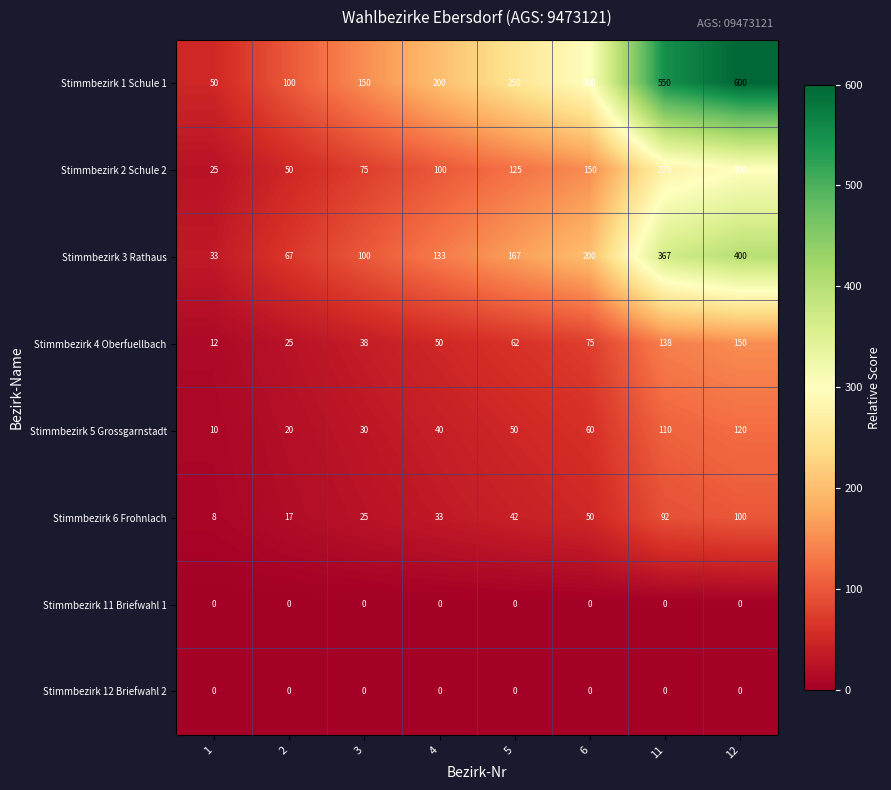

What is the sum of all Stimmbezirk 6 Frohnlach values?

367